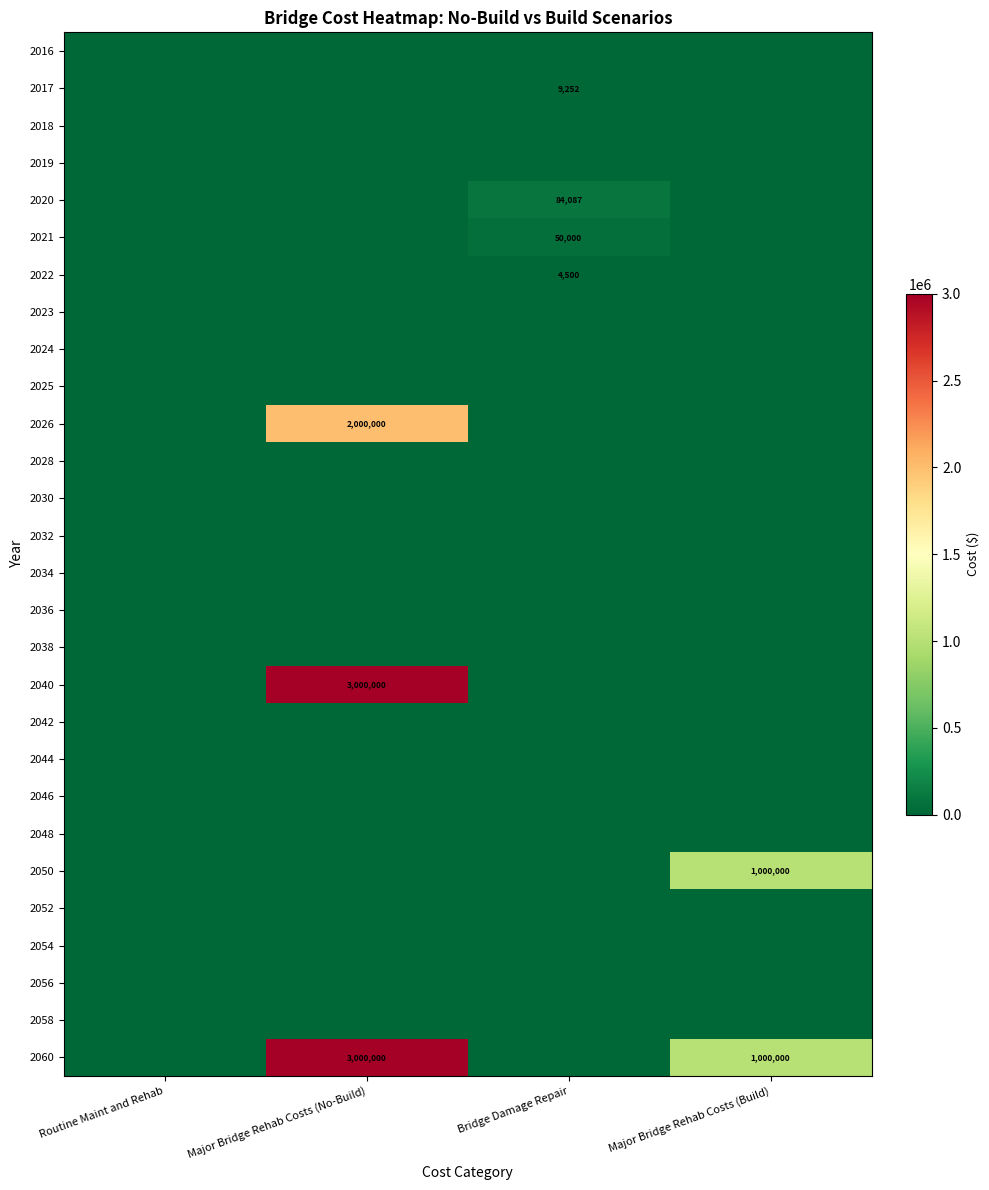

Is it true that 2060 equals 4468056 at Major Bridge Rehab Costs (No-Build)?

False